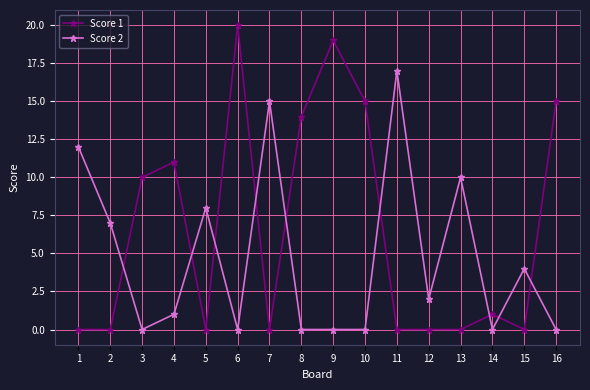

List the series in order of their overall mean, highest first.

Score 1, Score 2